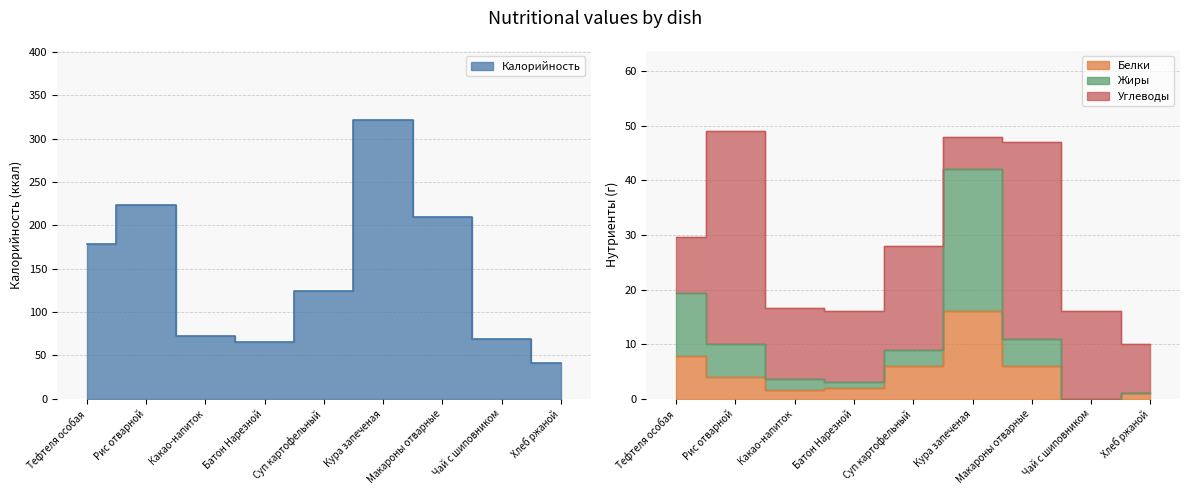

What is the value of the Жиры point at the 9th from the left?

1.0